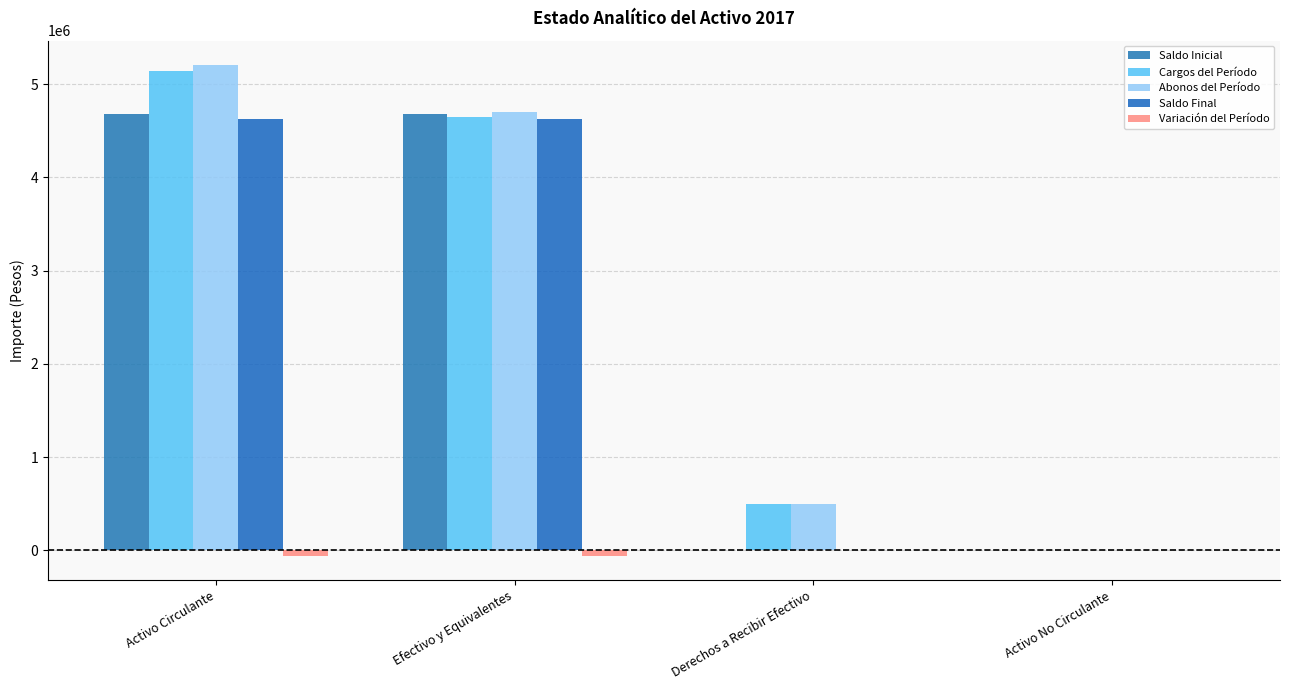

What is the sum of the Saldo Inicial values at Derechos a Recibir Efectivo and Activo Circulante?

4681591.4